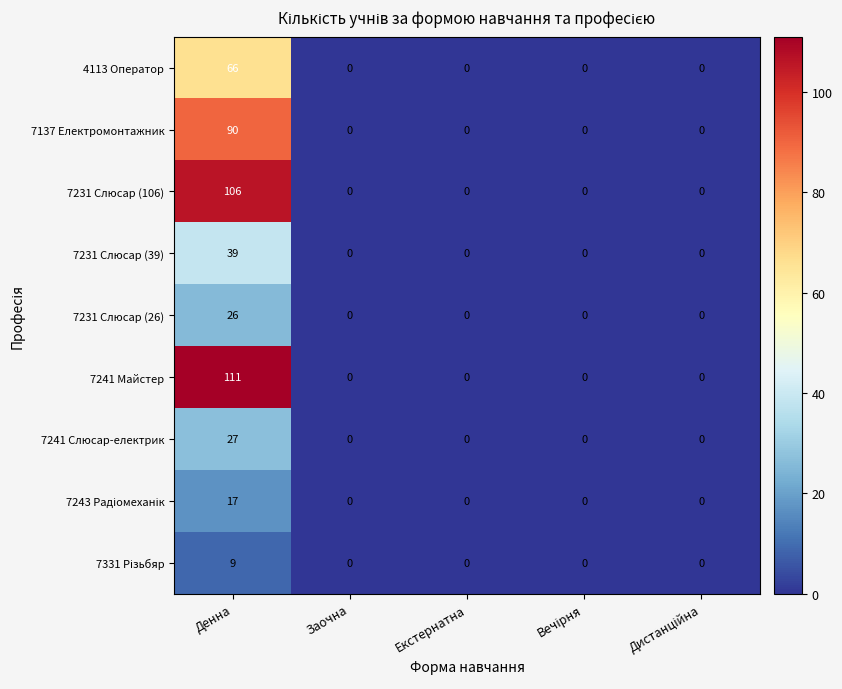

True or false: 4113 Оператор has a value of 27 at Заочна.

False